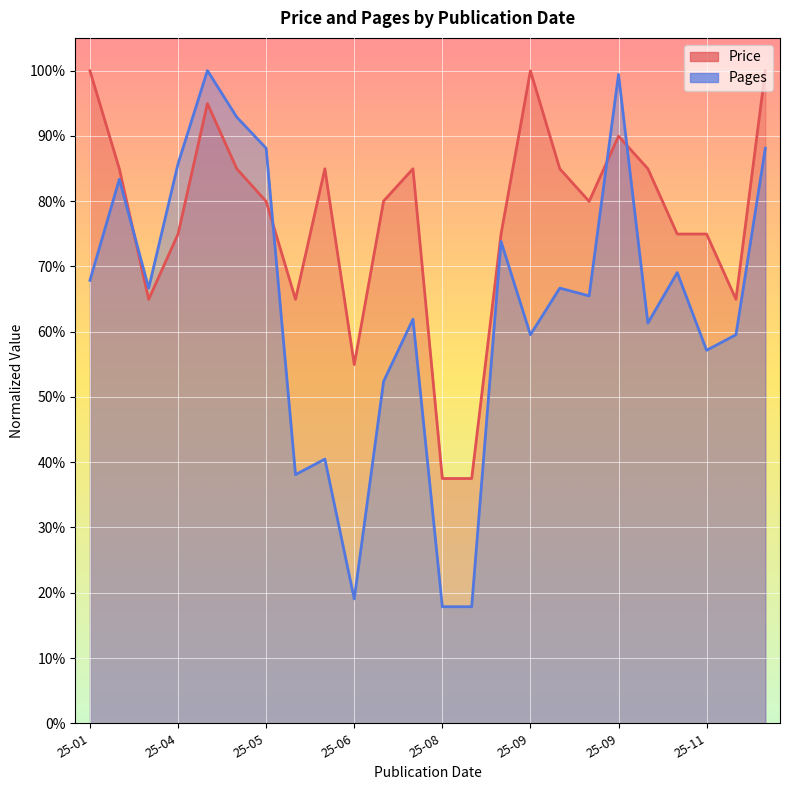

At which category is the sum across all series the highest?

2025-04-04